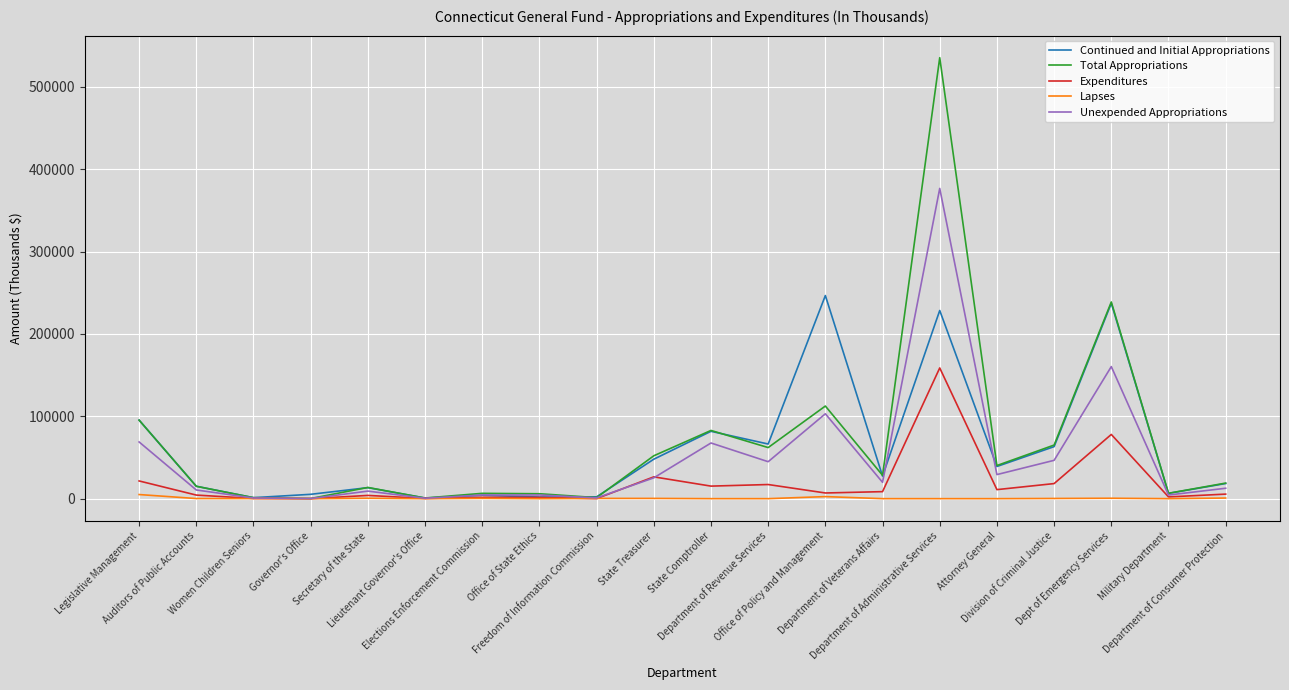

What is the difference between the highest and lowest values at State Comptroller?

82815